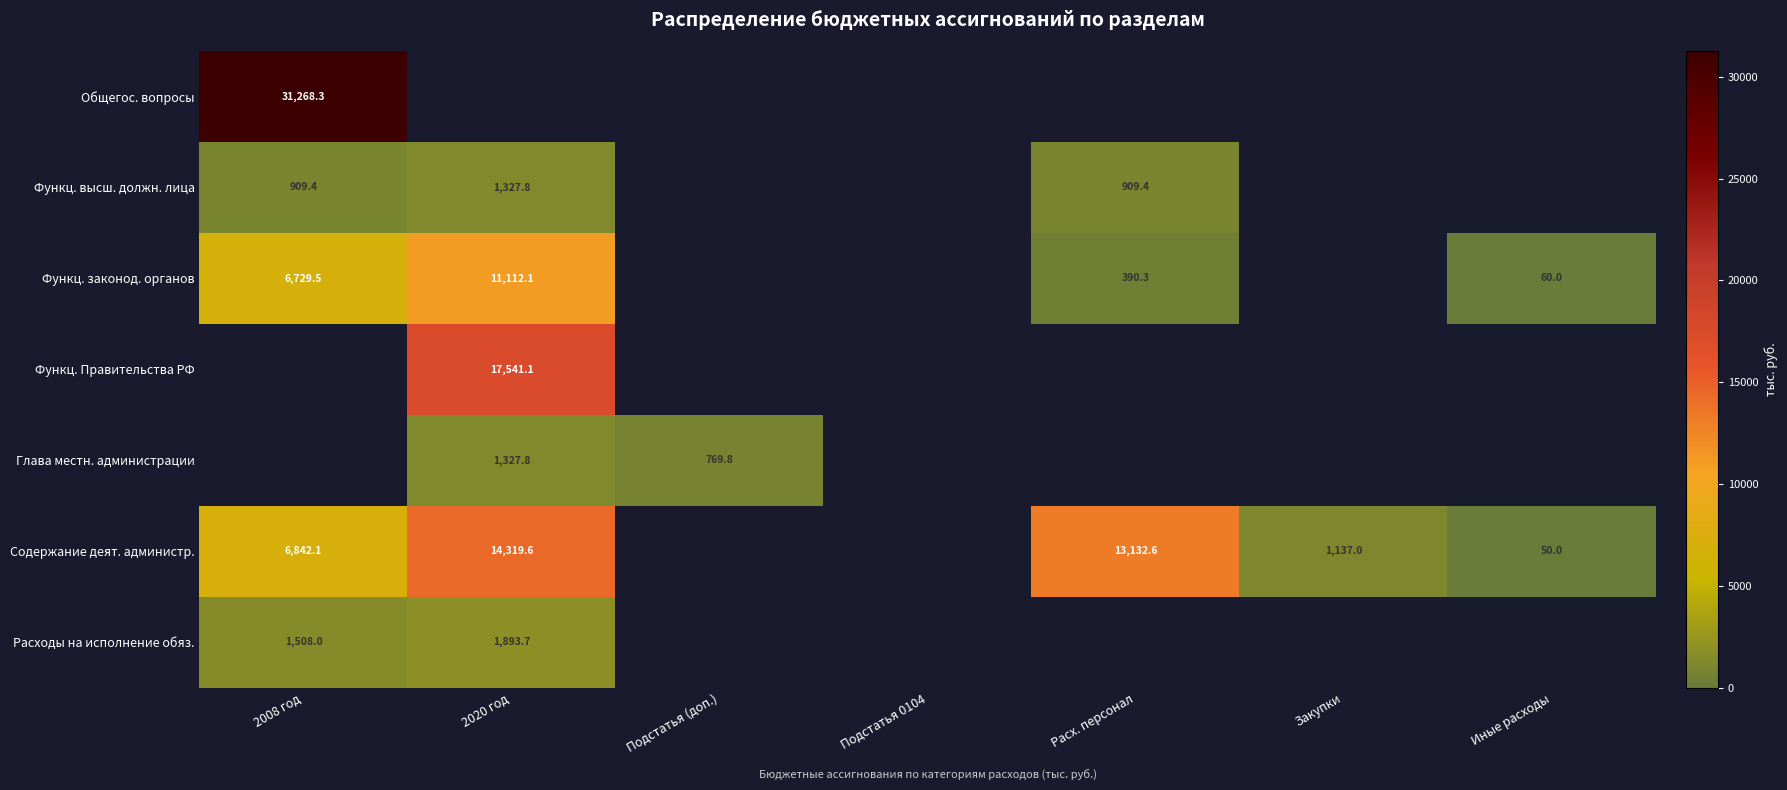

How many categories are shown in the chart?

7